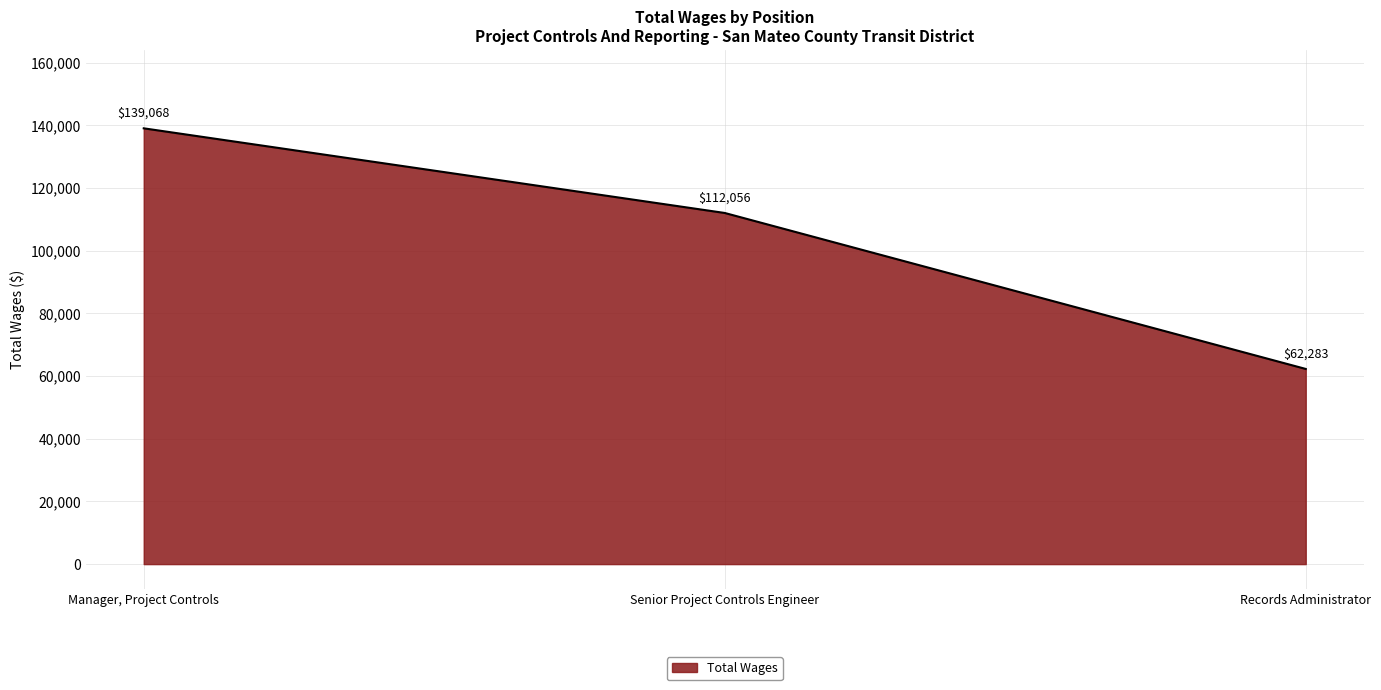

Count the number of data series in this chart.

1